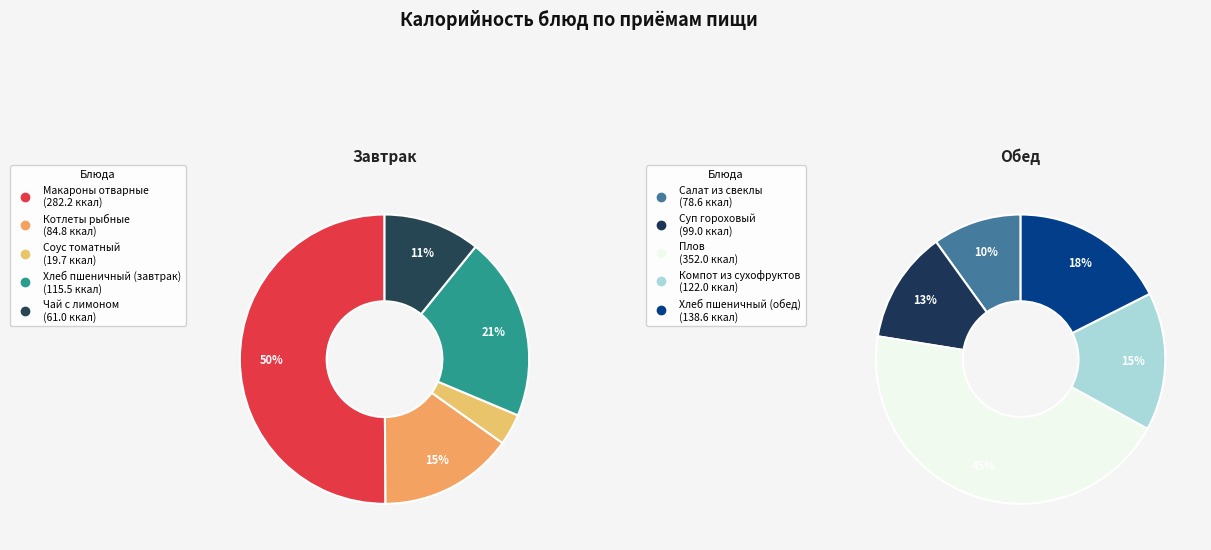

What is the ratio of the value at Макароны отварные to the value at Хлеб пшеничный (завтрак)?

2.4